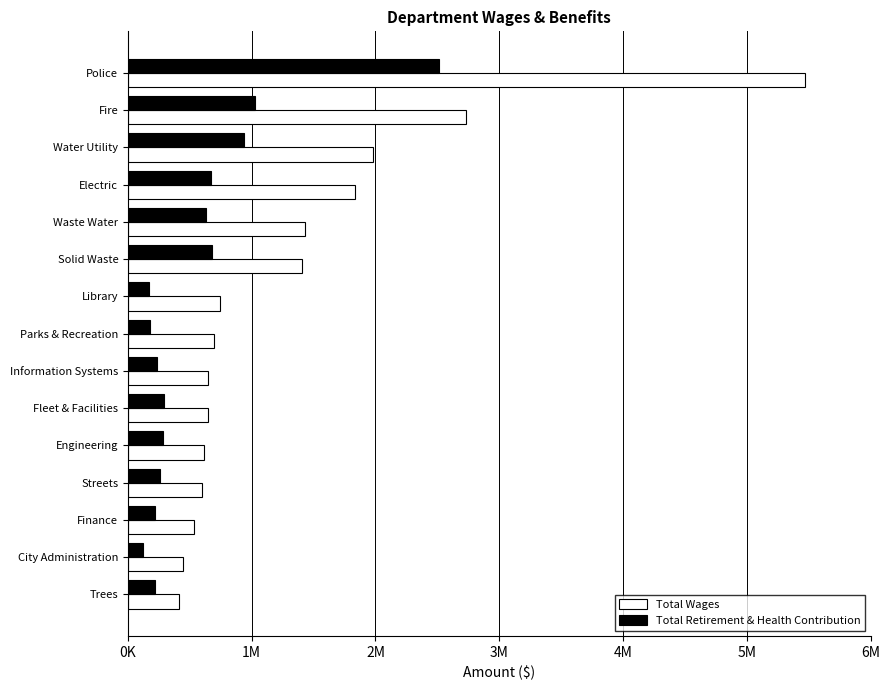

What is the sum of all Total Retirement & Health Contribution values?

8456647